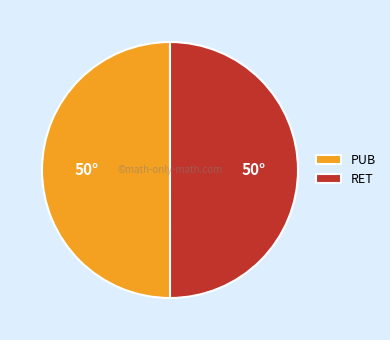

Do PUB and RET together represent more than half of the pie?

Yes